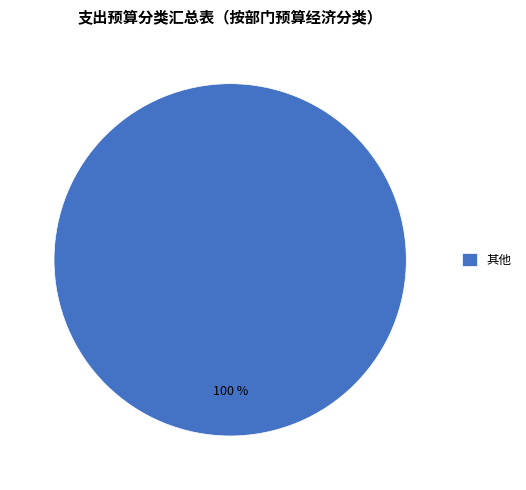

Rank the categories by value from highest to lowest.

其他